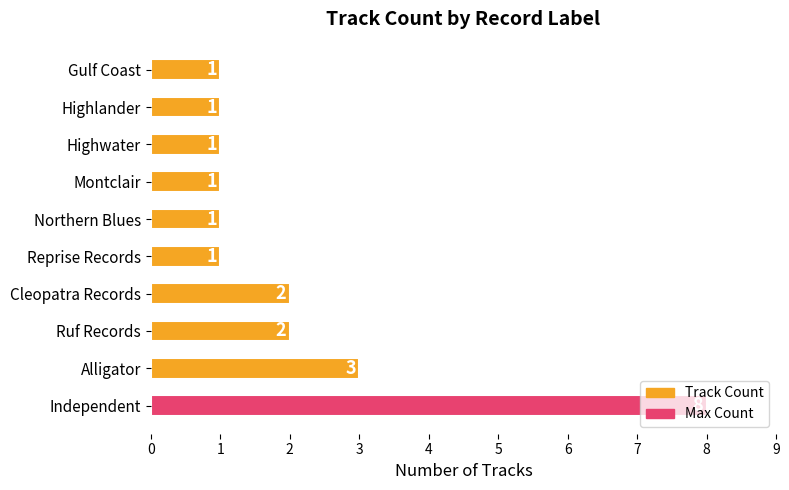

What is the greatest value displayed?

8